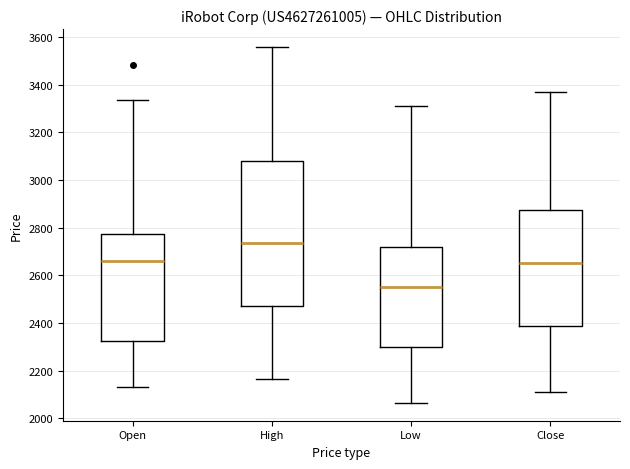

Which box is the tallest, from its lower edge to its upper edge?

High